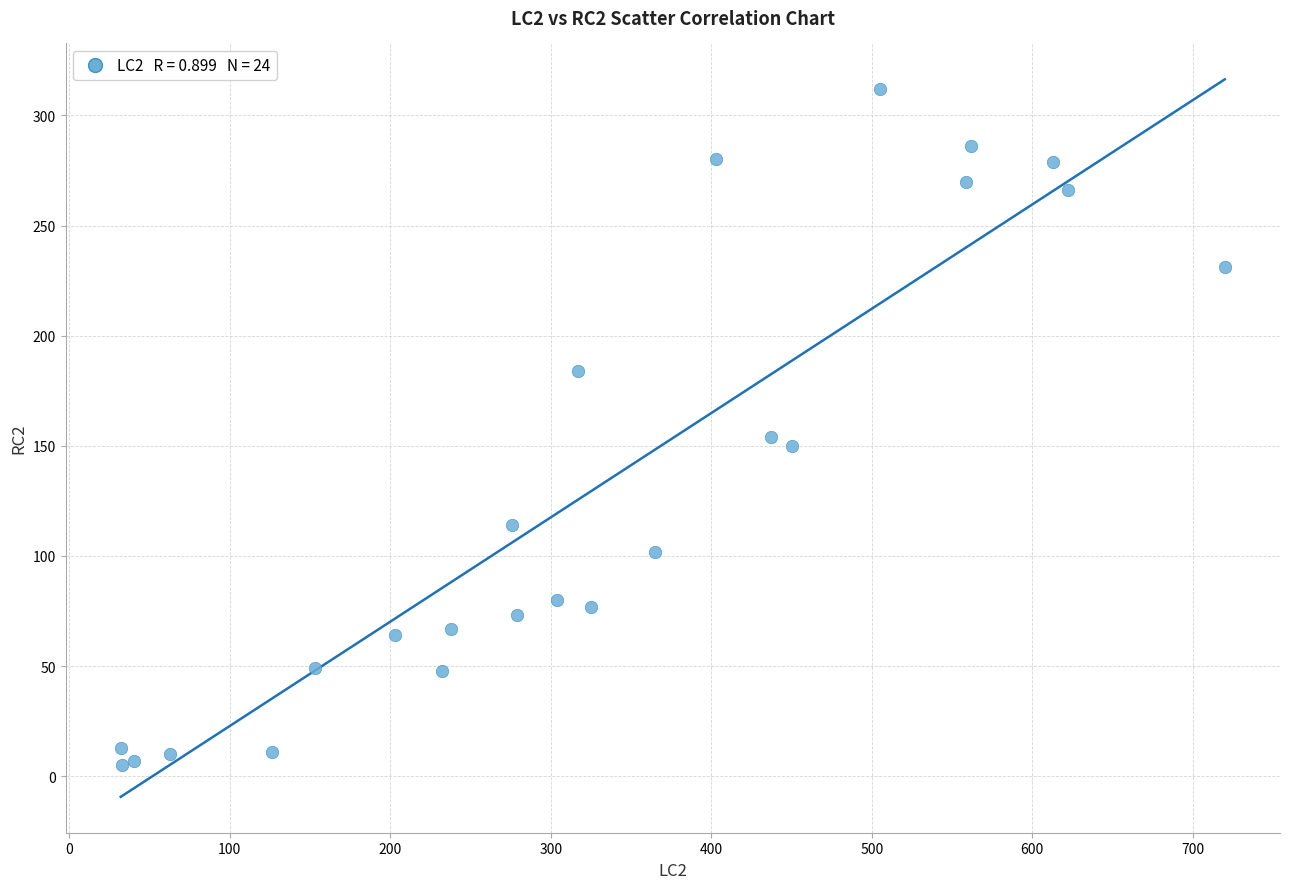

What Y value in the scatter plot is closest to 158?

154